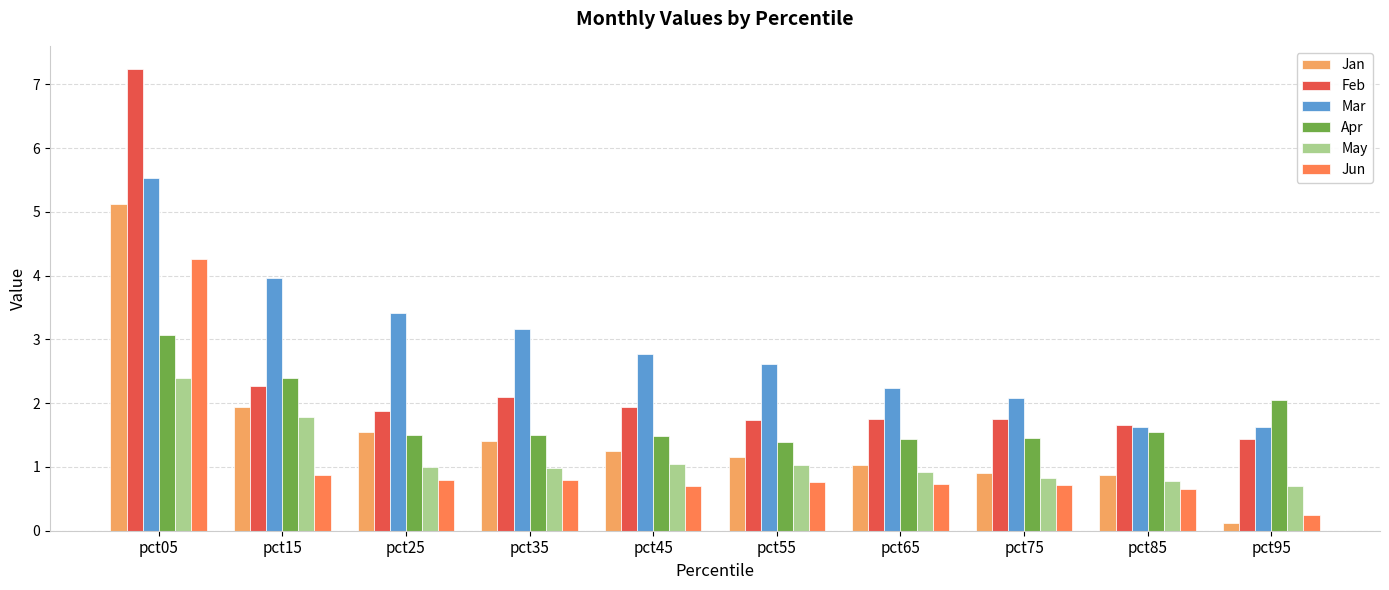

Which label corresponds to the largest value in the chart?

pct05